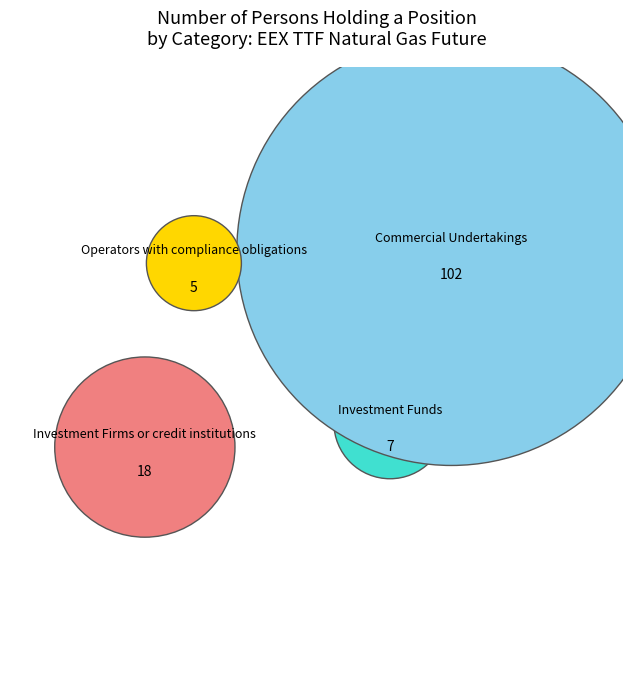

The Commercial Undertakings slice represents 85% of the pie. True or false?

False